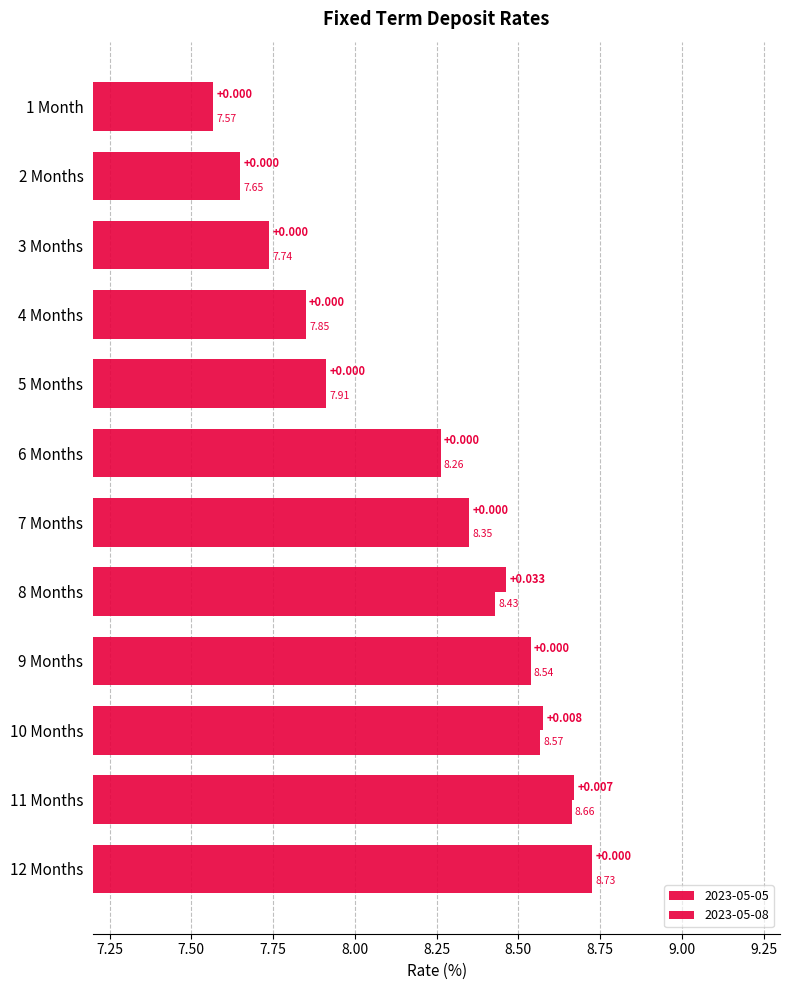

How many data points in 2023-05-08 are less than 8?

5